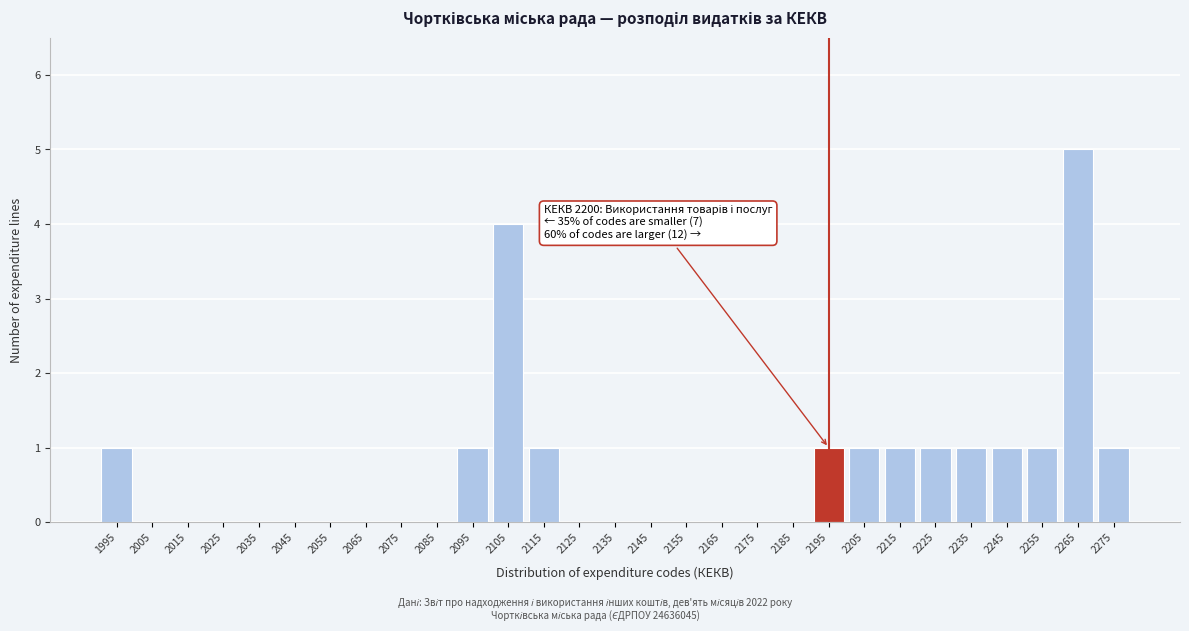

Reading left to right, what are all the values shown in this chart?

1995=1	2005=0	2015=0	2025=0	2035=0	2045=0	2055=0	2065=0	2075=0	2085=0	2095=1	2105=4	2115=1	2125=0	2135=0	2145=0	2155=0	2165=0	2175=0	2185=0	2195=1	2205=1	2215=1	2225=1	2235=1	2245=1	2255=1	2265=5	2275=1